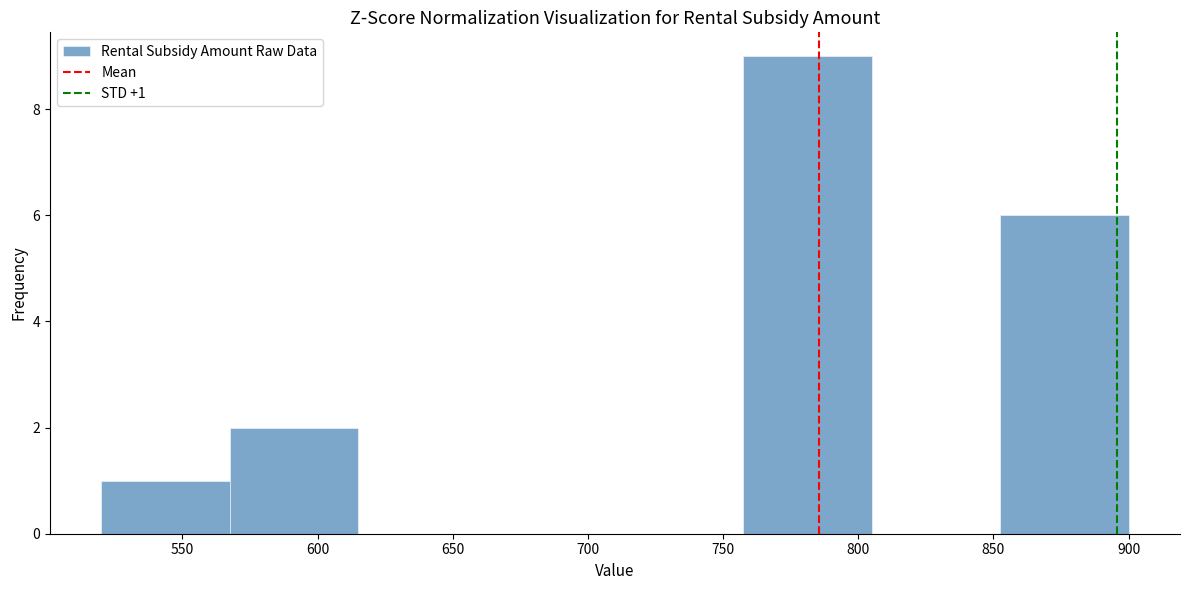

Which range on the x-axis has the tallest bar?

757.5 to 805.0